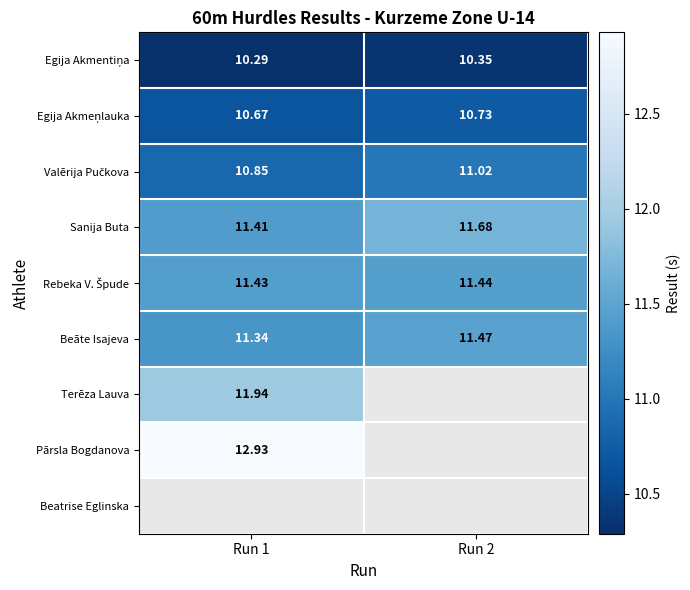

What is the difference between the highest and lowest values at Run 1?

2.6